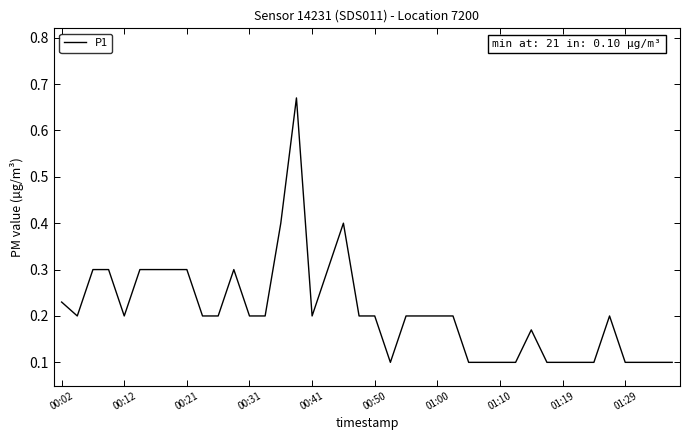

What is the difference between the maximum and minimum values?

0.6